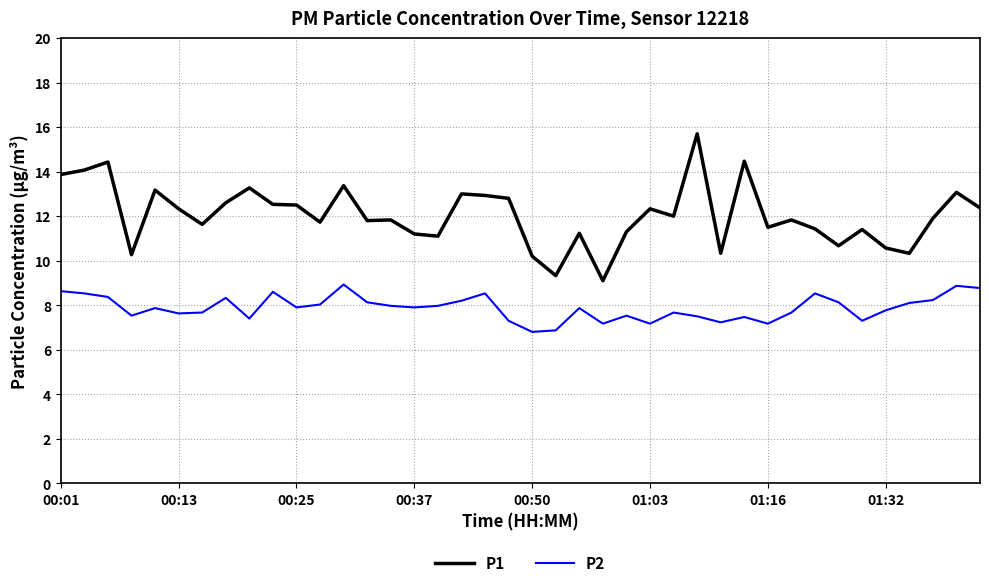

How many lines are shown in the chart?

2